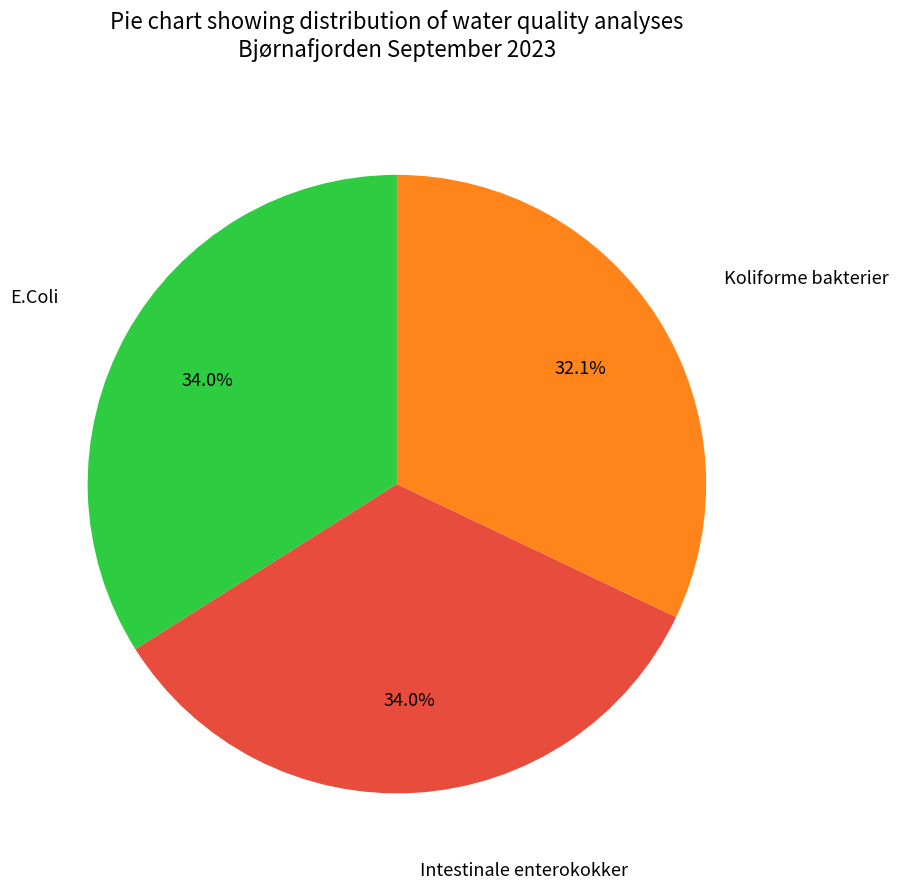

To the nearest percent, what percentage of the pie is Koliforme bakterier?

32%